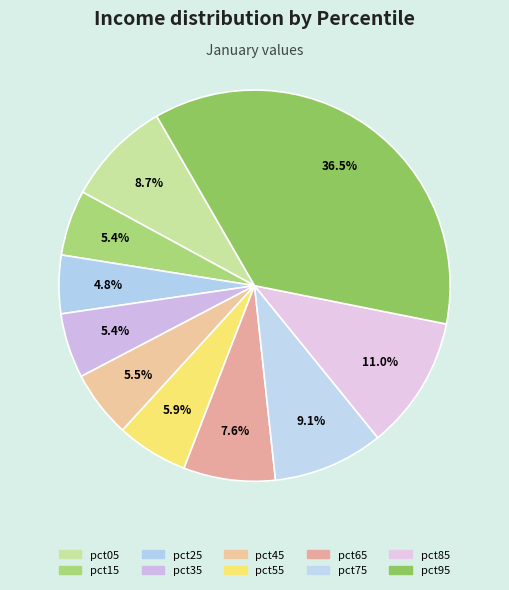

What is the largest slice in the pie chart?

pct95